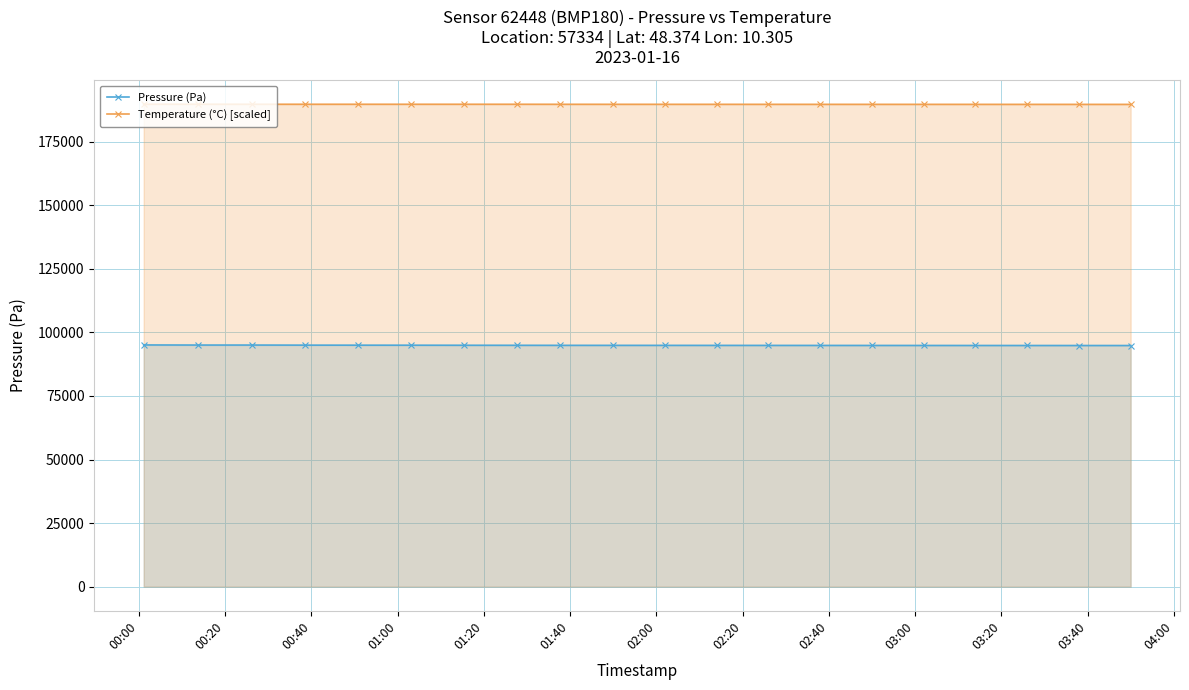

What is the average value of the Pressure (Pa) series?

94904.6